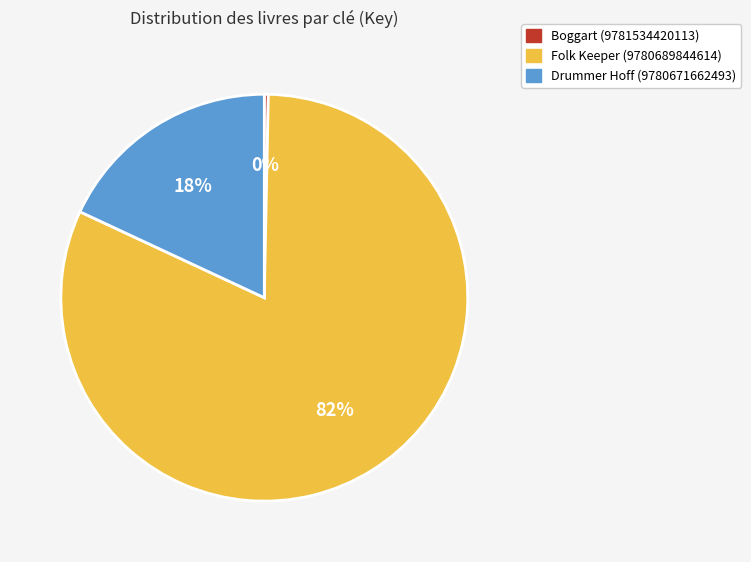

Is there any slice that represents more than half of the pie?

Yes